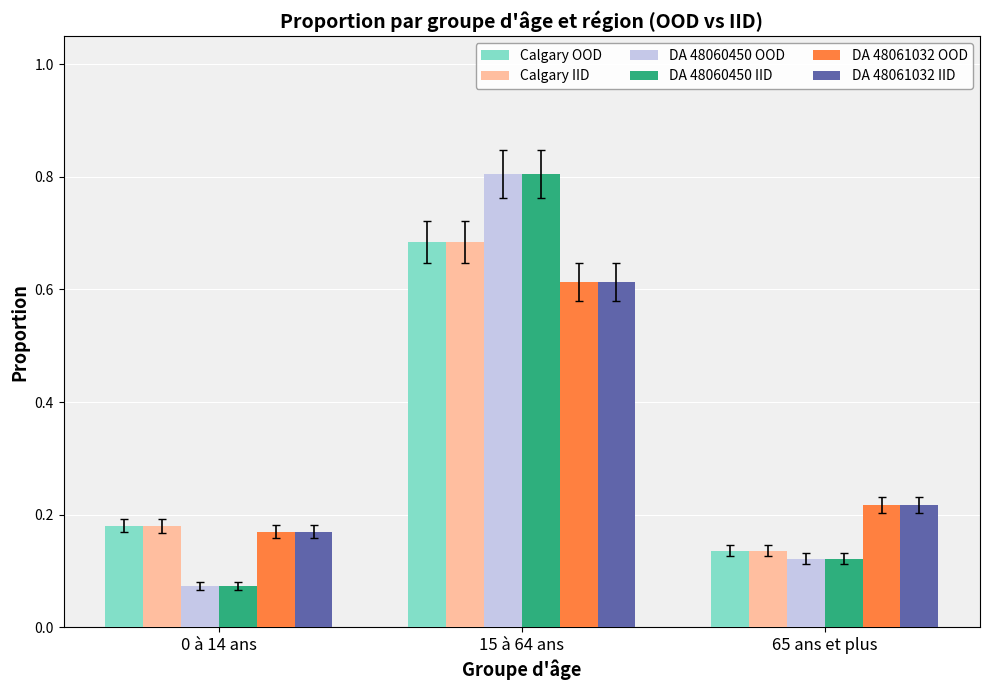

Which series changed the most between 15 à 64 ans and 65 ans et plus?

DA 48060450 IID